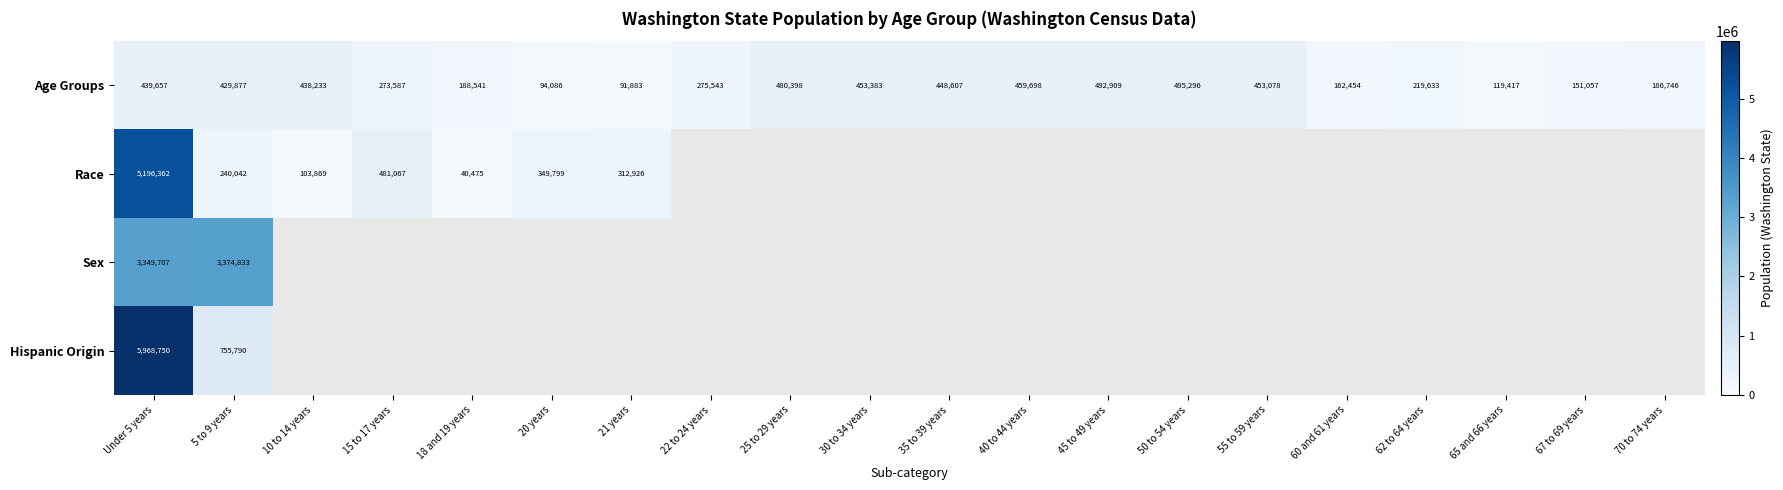

What is the maximum value for Age Groups?

495296